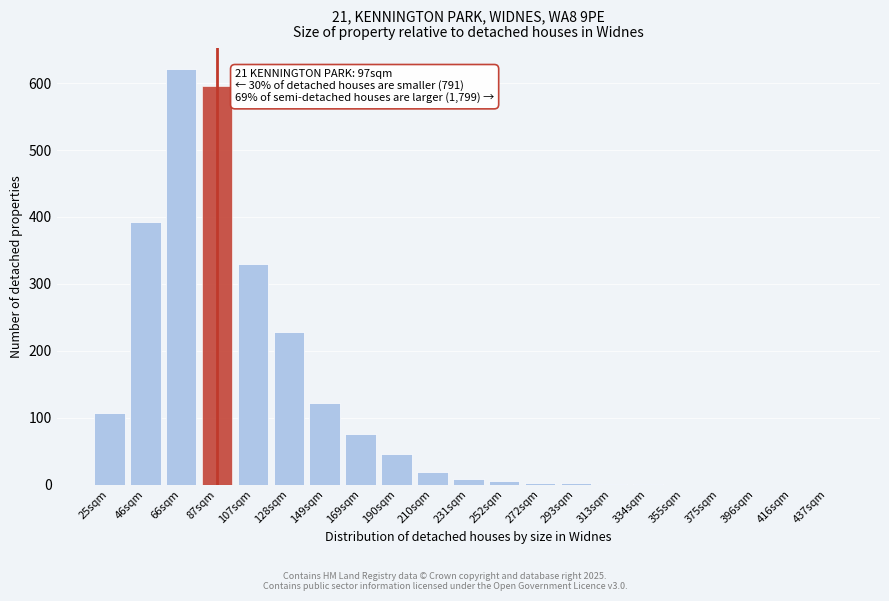

What is the change in value from 107sqm to 355sqm?

-329